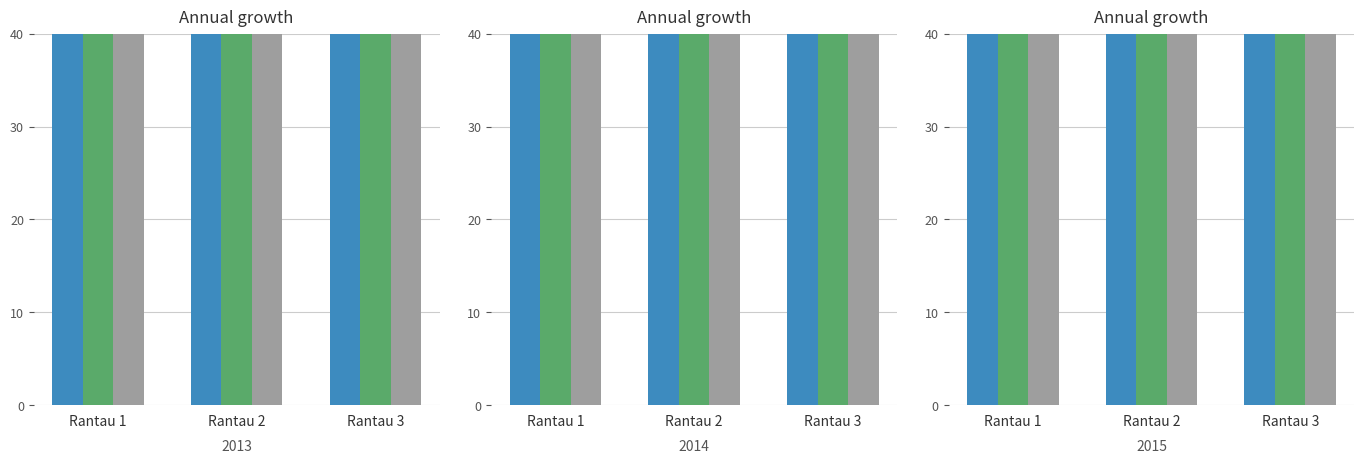

True or false: Zuzug aus anderem Kt has a value of 2786.2 at Rantau 1.

False